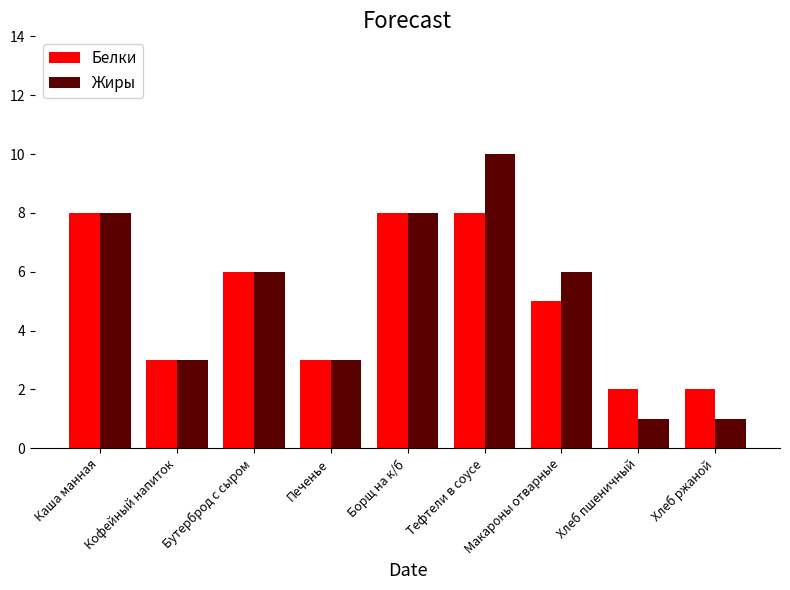

Reading right to left, what are all the values shown in this chart?

Белки: 2	2	5	8	8	3	6	3	8
Жиры: 1	1	6	10	8	3	6	3	8